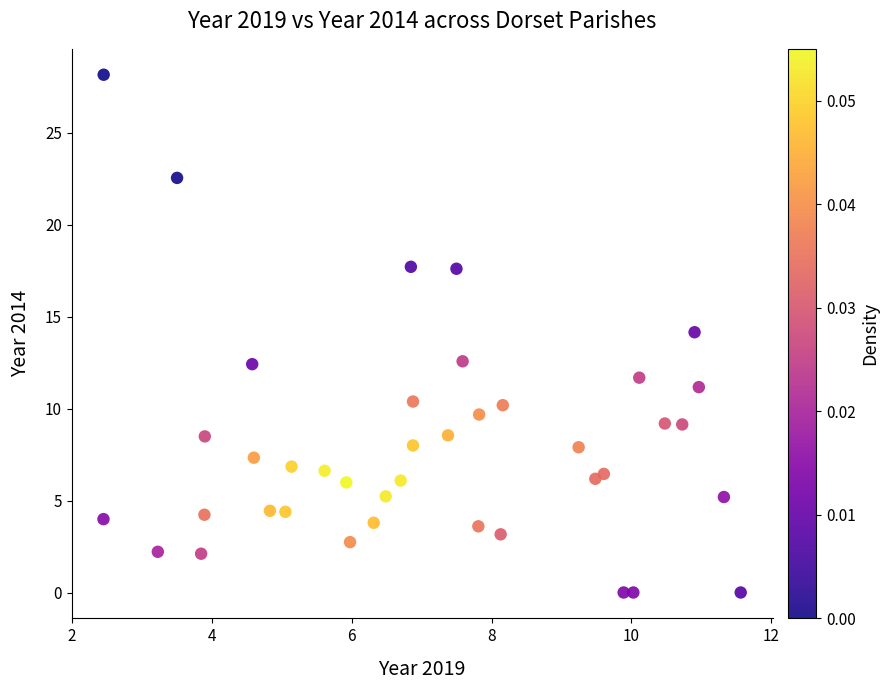

What is the range of Y values (max minus min)?

28.2